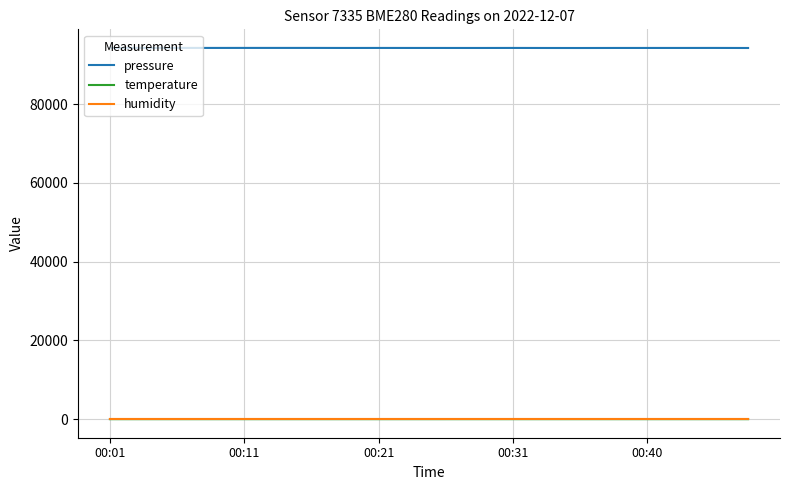

True or false: temperature and pressure cross at least once.

False